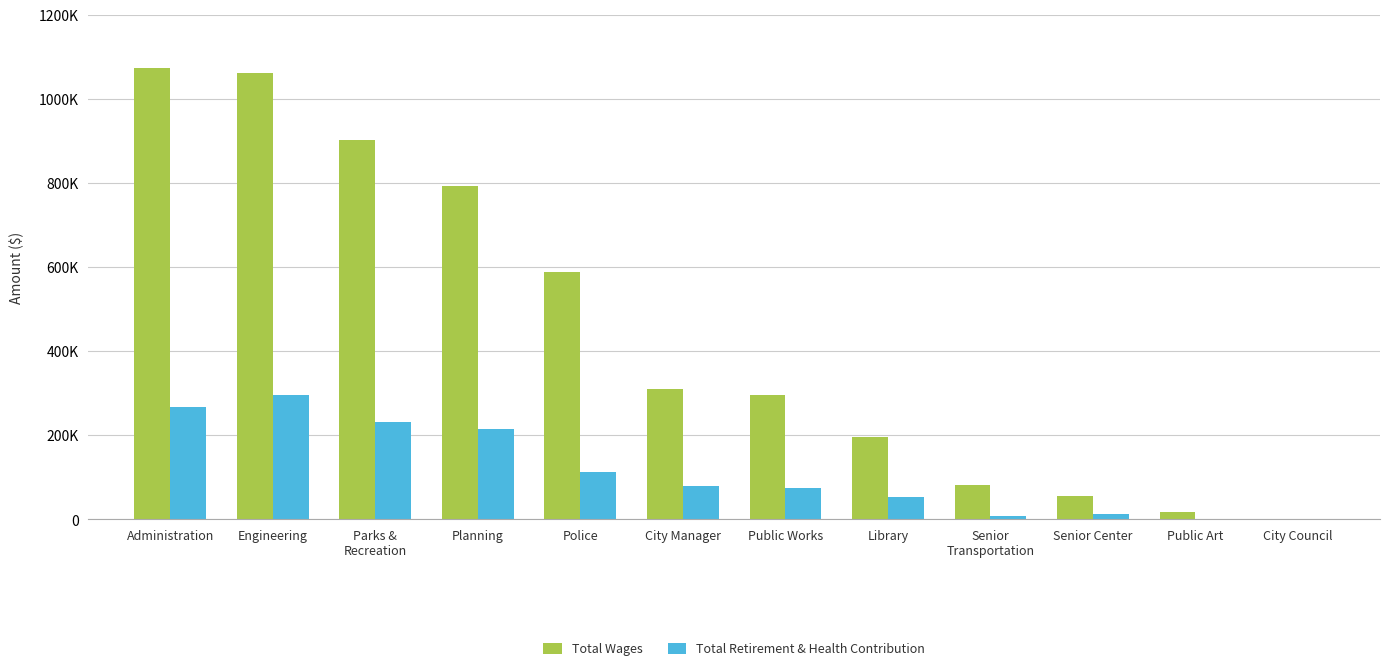

Which has a higher value, Library or Administration?

Administration